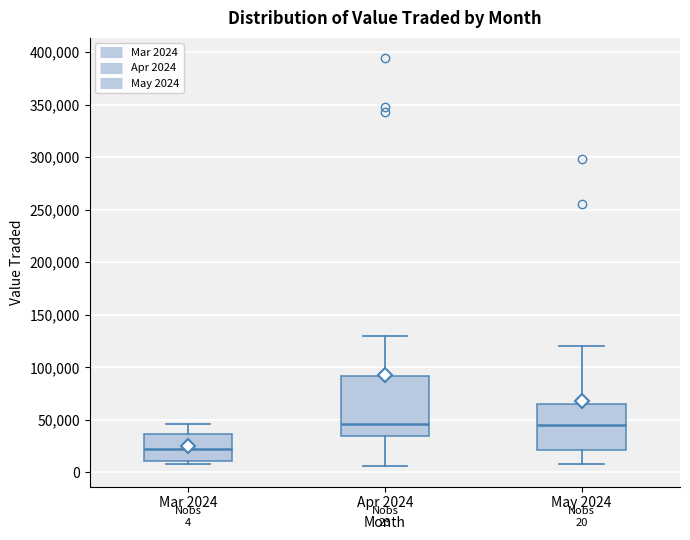

Which box is the tallest, from its lower edge to its upper edge?

Apr 2024